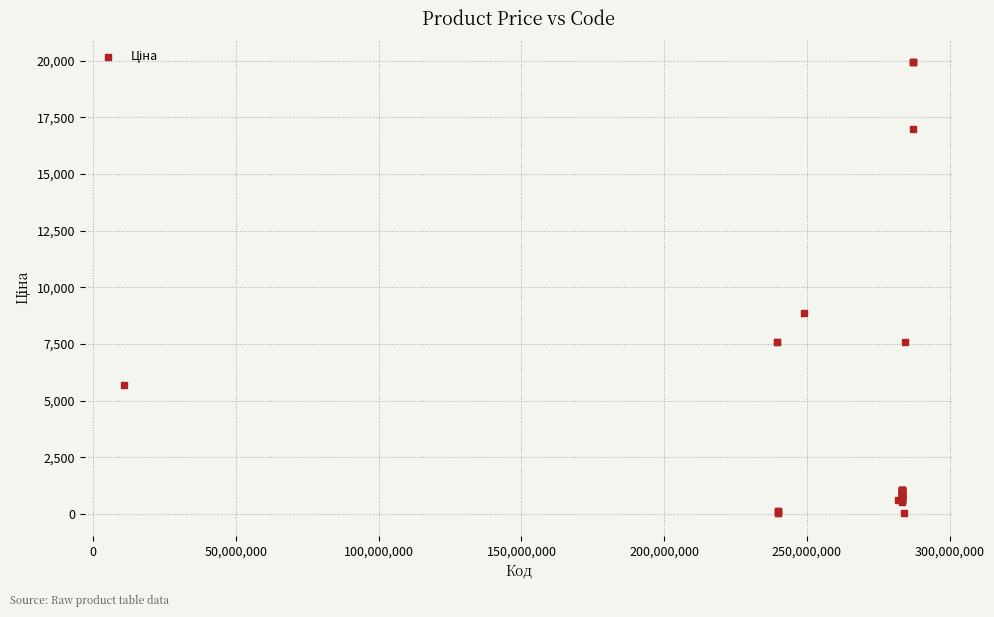

What Y value in the scatter plot is closest to 9998?

8856.7